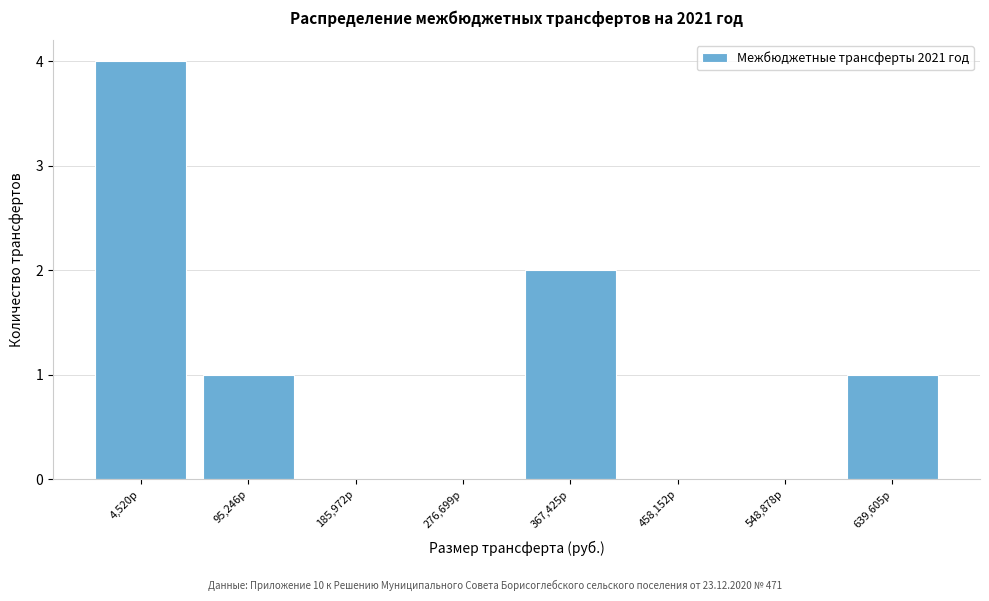

Reading left to right, list all the values displayed in this chart.

4,520р=4	95,246р=1	185,972р=0	276,699р=0	367,425р=2	458,152р=0	548,878р=0	639,605р=1